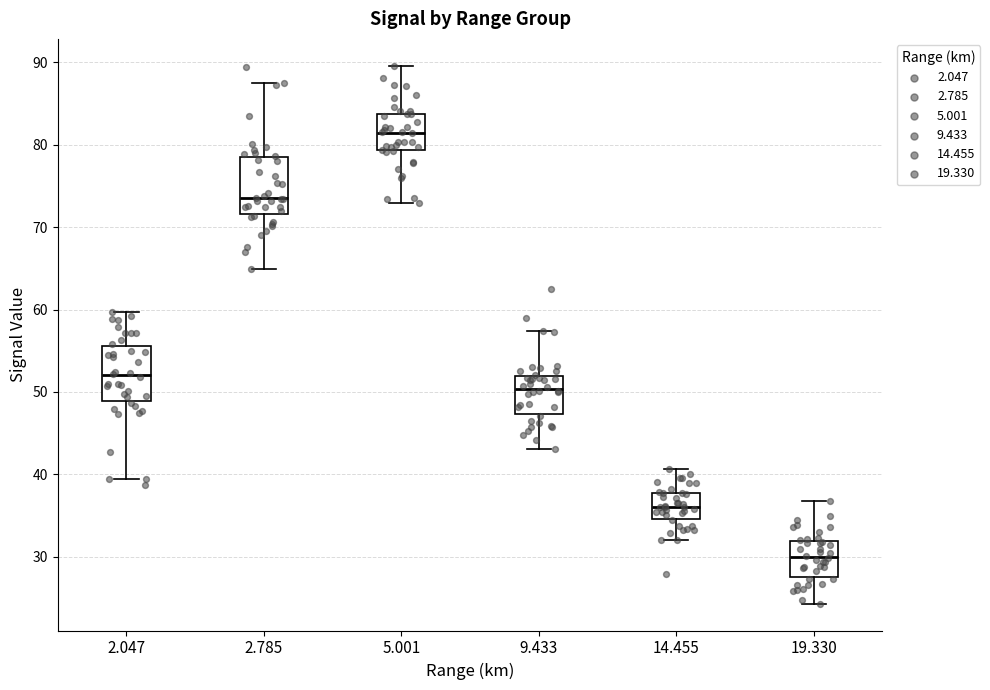

Reading left to right, transcribe this box plot: for each box, give where its median line is, the range the box spans, and where its two whiskers end, as read against the y-axis. The values are not printed on the chart, so give them approximately, as read against the axis.

2.047: median 52, box 49 to 56, whiskers 39 to 60
2.785: median 74, box 72 to 79, whiskers 65 to 88
5.001: median 81, box 79 to 84, whiskers 73 to 90
9.433: median 50, box 47 to 52, whiskers 43 to 57
14.455: median 36, box 35 to 38, whiskers 32 to 41
19.330: median 30, box 28 to 32, whiskers 24 to 37